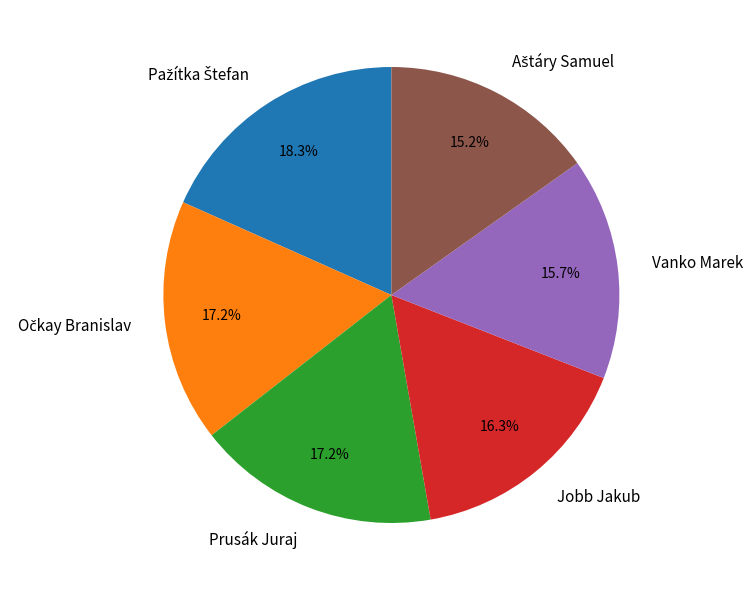

Which has a higher value, Jobb Jakub or Vanko Marek?

Jobb Jakub